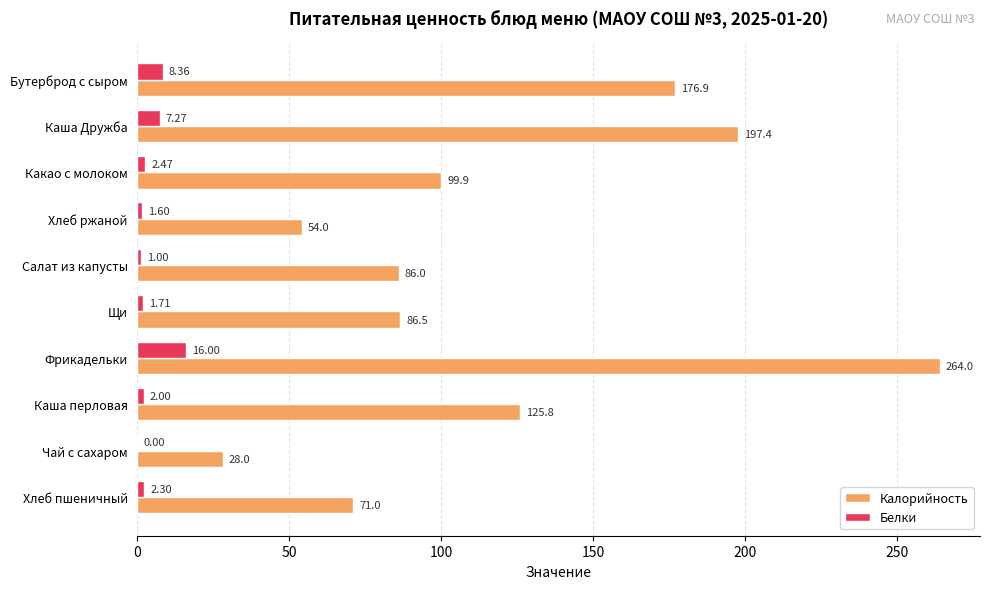

At which category does the chart reach its peak across all series?

Фрикадельки